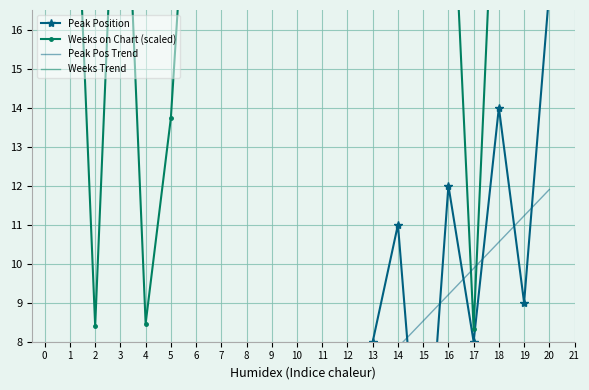

Which series has the largest total across all categories?

Weeks Trend